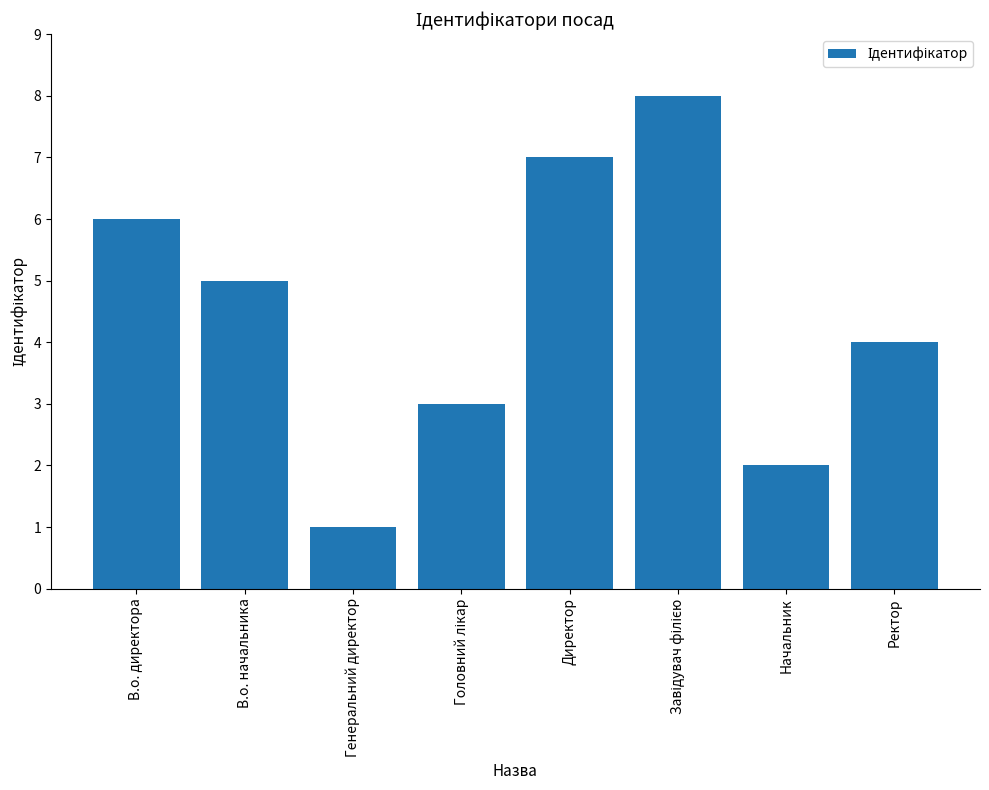

Does the chart contain any negative values?

No